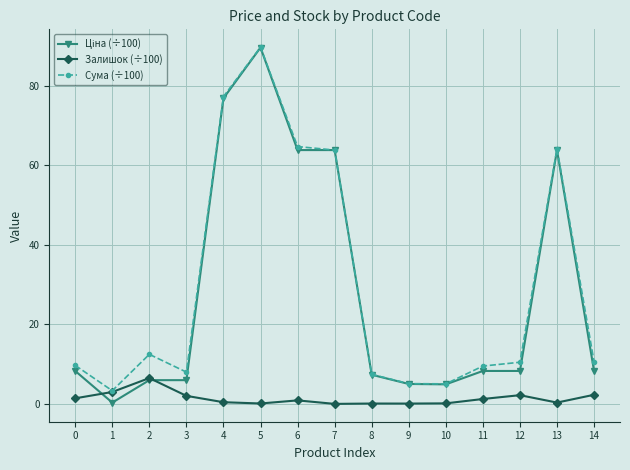

What is the spread (max minus min) of values at 11?

8.3